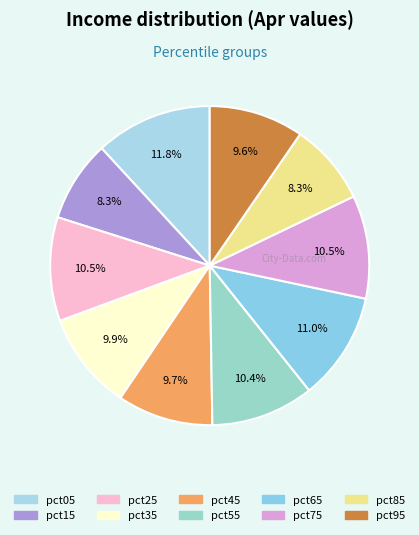

Is there any slice that represents more than half of the pie?

No